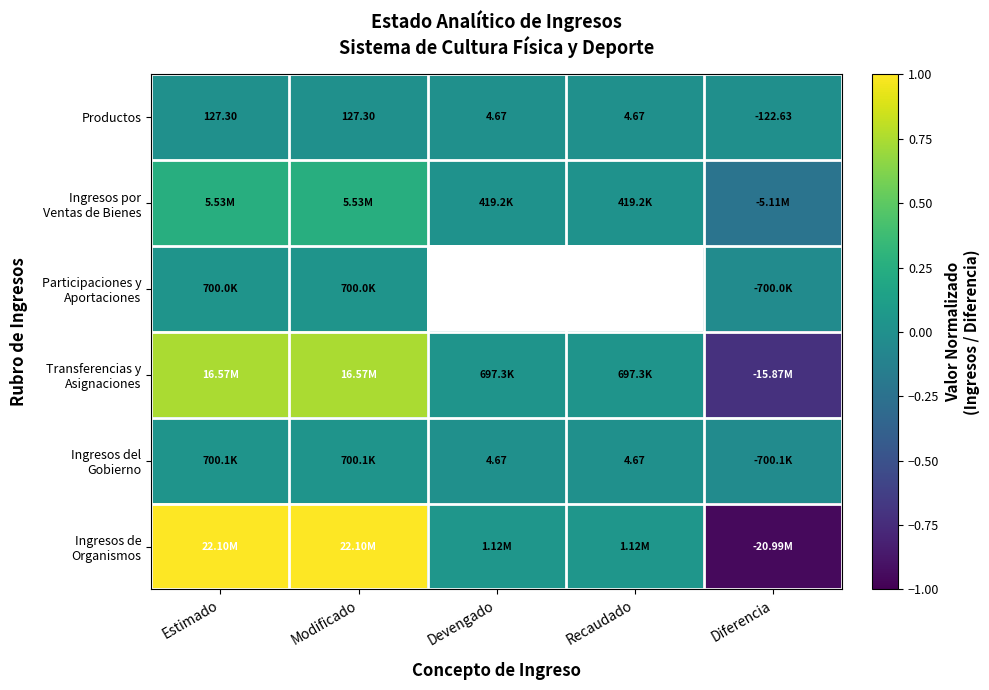

What is the greatest value displayed?

1.0